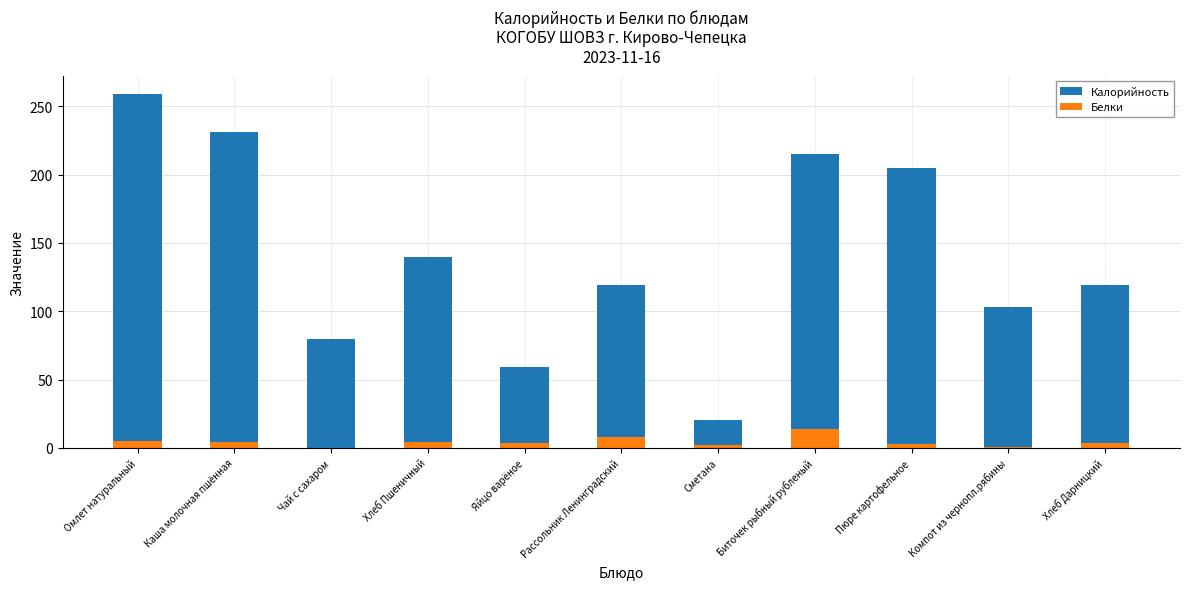

Are the bars horizontal?

No